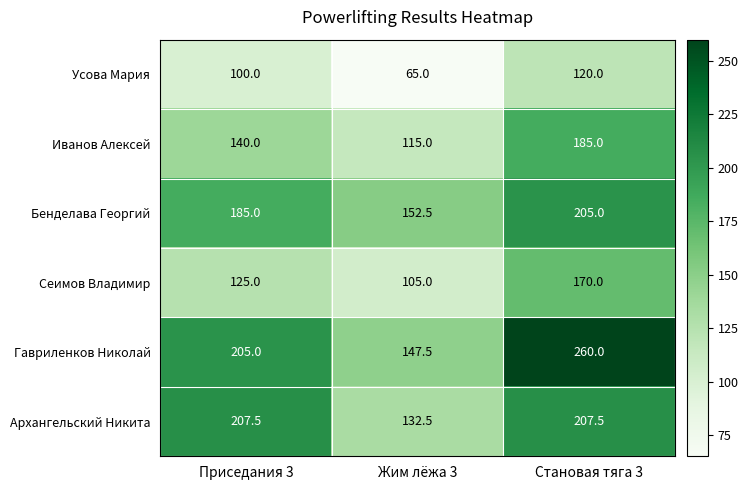

Which label corresponds to the smallest value in the chart?

Жим лёжа 3